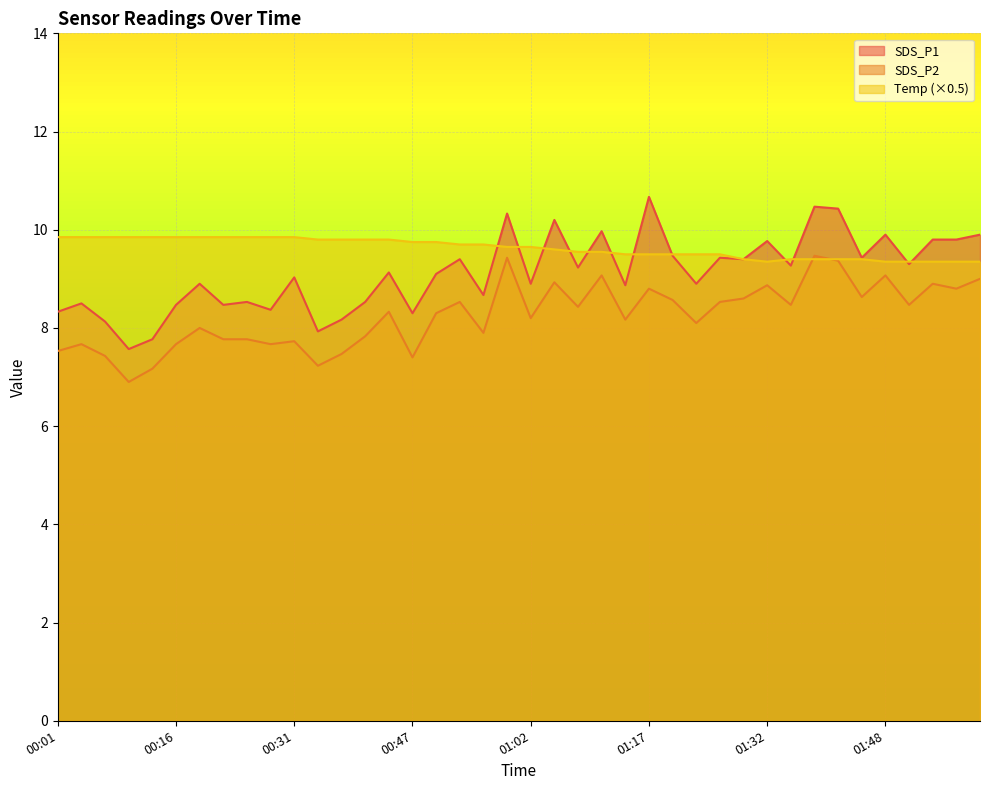

Is the value of SDS_P1 at 00:41 greater than the value of Temp at 01:51?

No